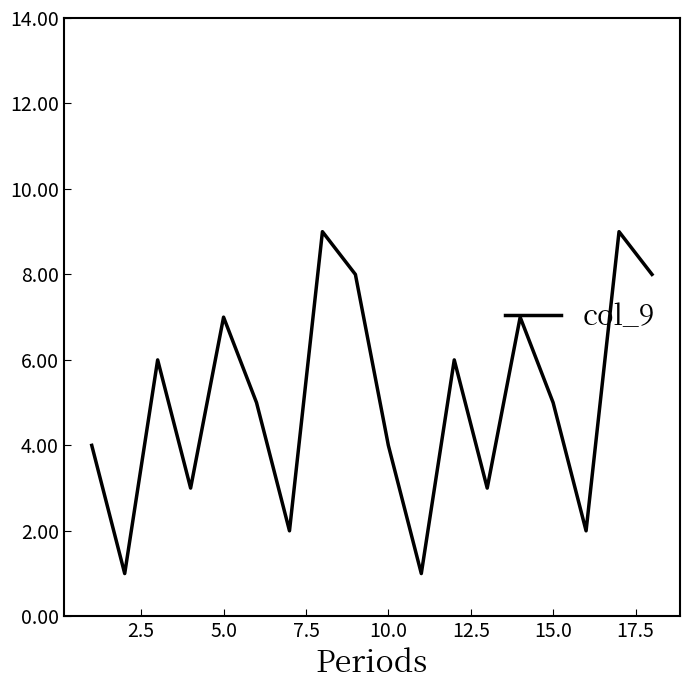

What is the difference between the maximum and minimum values?

8